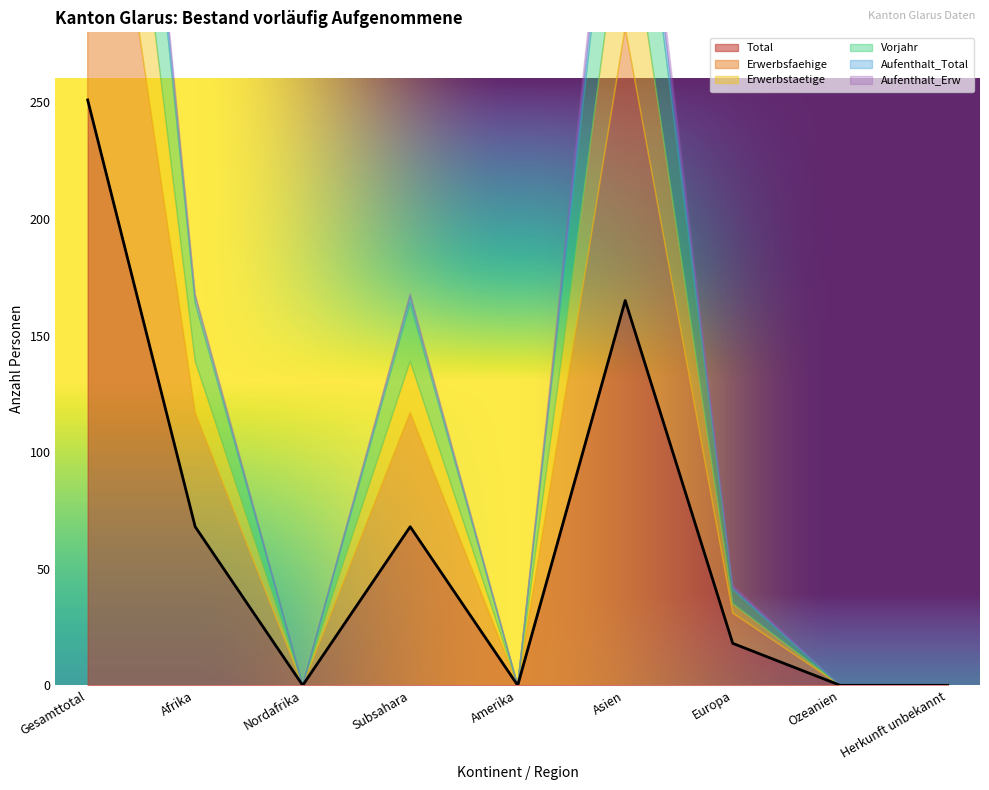

At which label is Total closest to 125?

Asien